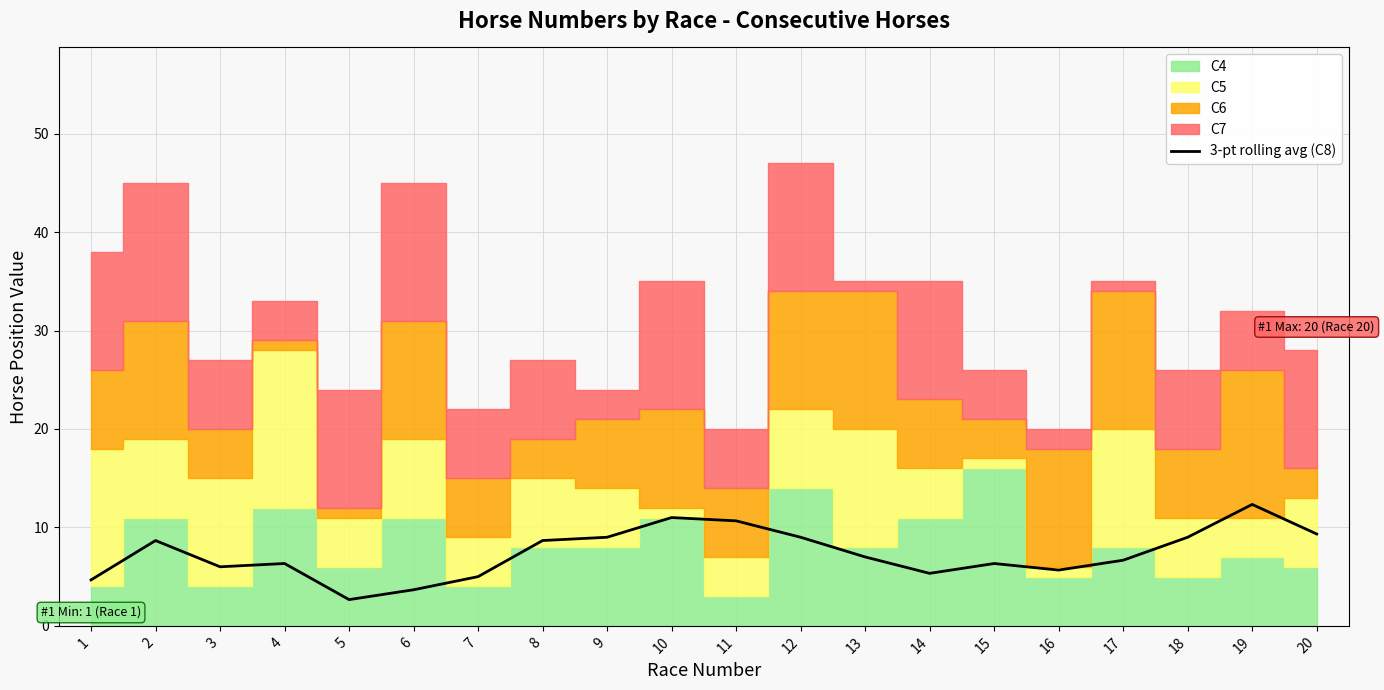

Between 19 and 17, which is larger?

19